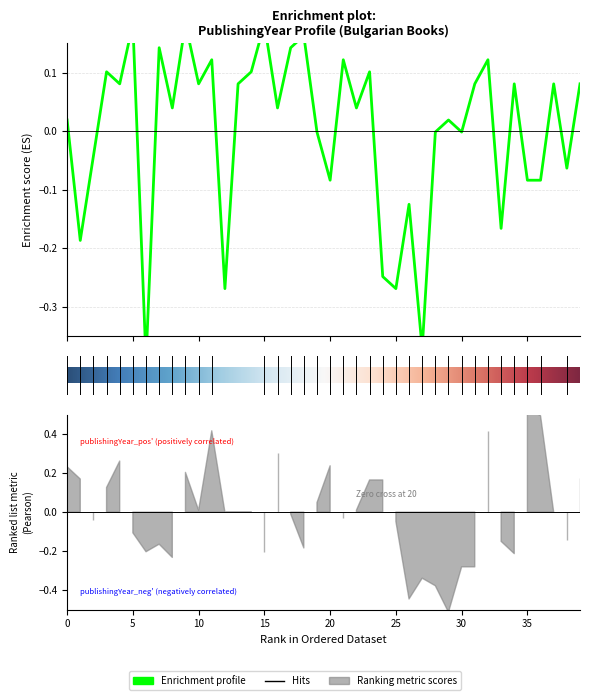

What is the difference between the maximum and second lowest values?

0.6